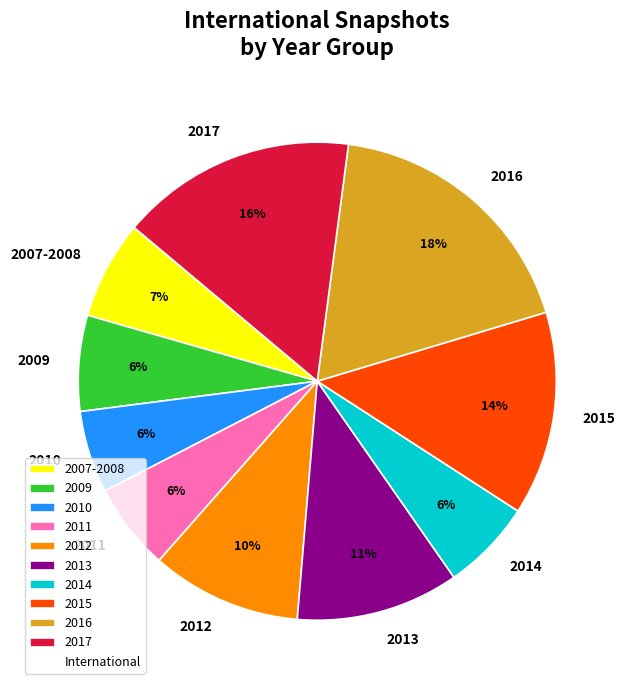

To the nearest percent, what is the average slice percentage?

10%